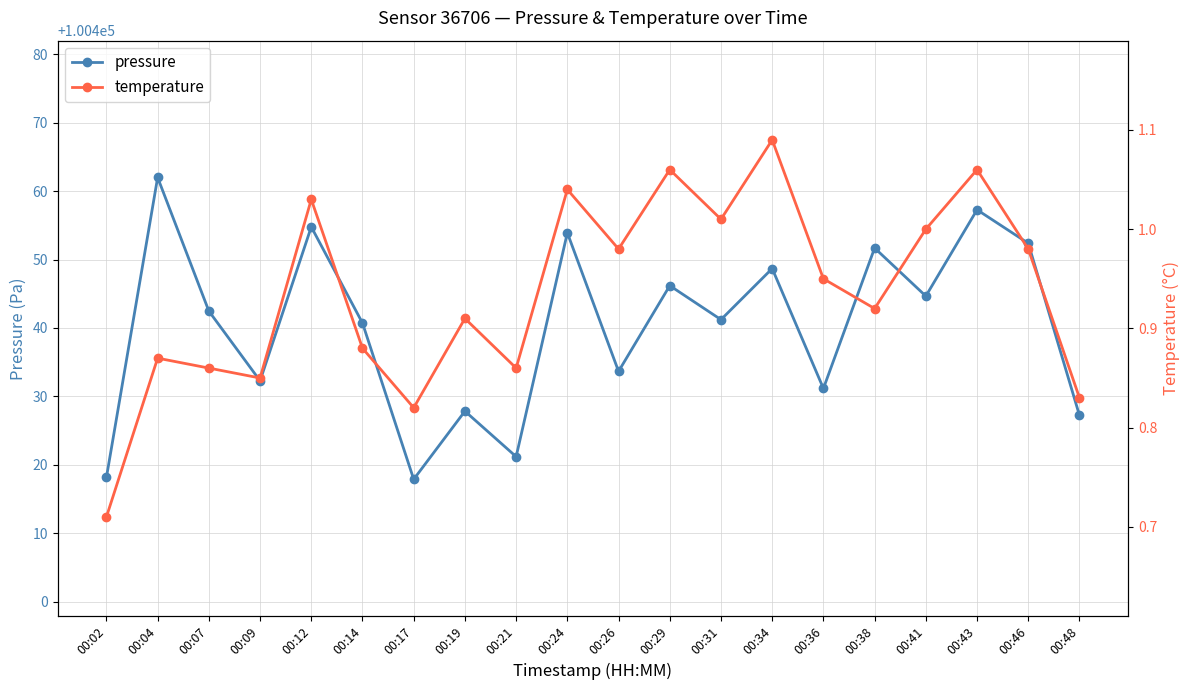

What is the sum of all temperature values?

18.7